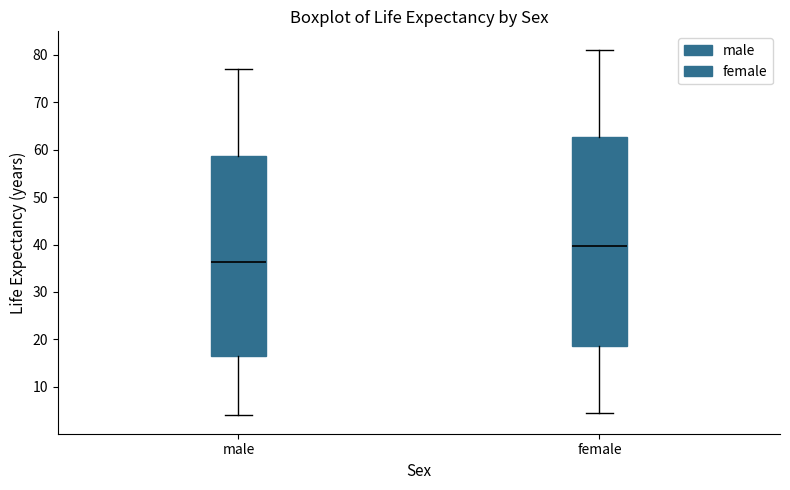

Reading left to right, read every box against the y-axis: the position of its median line, the range the box covers, and the ends of its whiskers. The values are not printed on the chart, so give them approximately, as read against the axis.

male: median 36, box 17 to 59, whiskers 4 to 77
female: median 40, box 19 to 63, whiskers 4 to 81